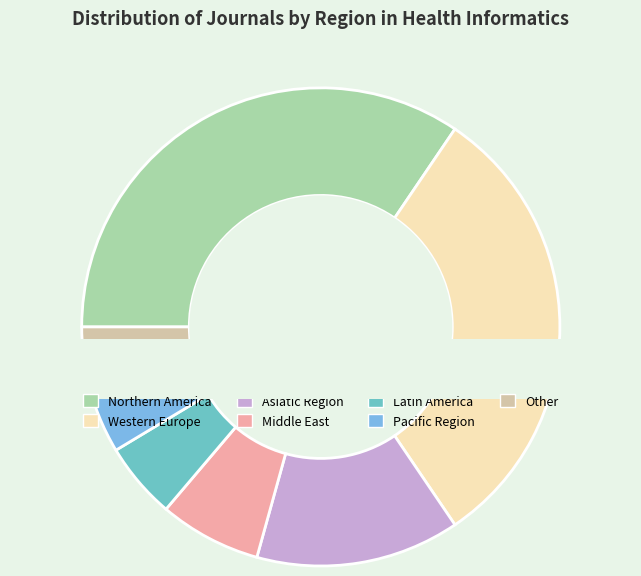

How many slices are in this pie chart?

7